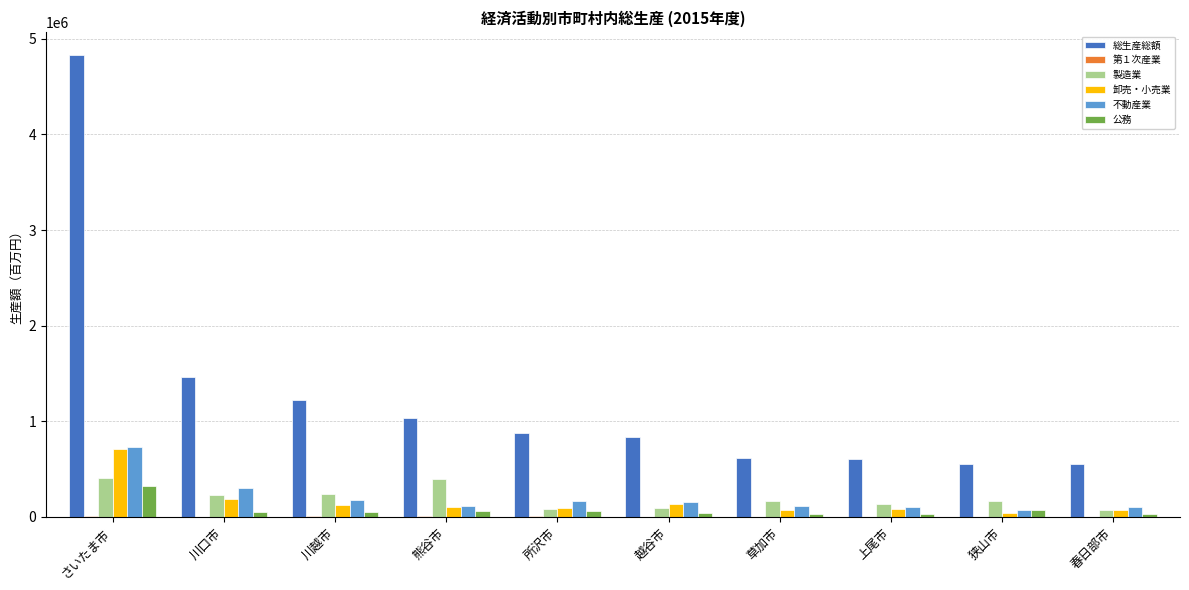

At which category is the sum across all series the highest?

さいたま市